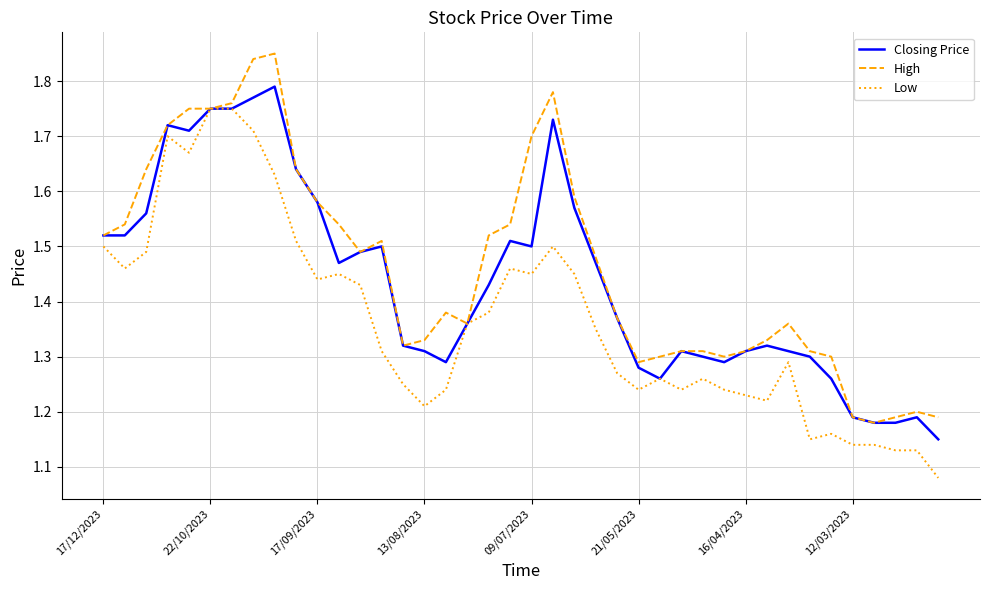

Rank the series by their maximum value, from highest to lowest.

High, Closing Price, Low